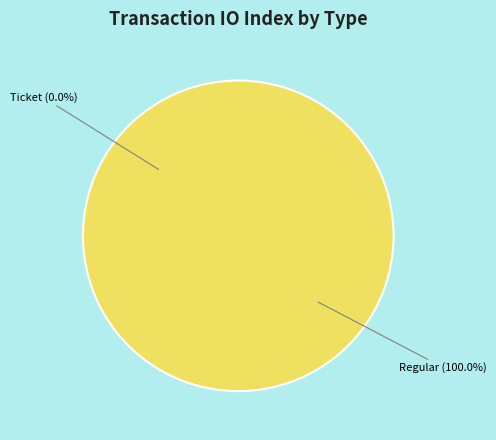

The Ticket slice represents 0% of the pie. True or false?

True